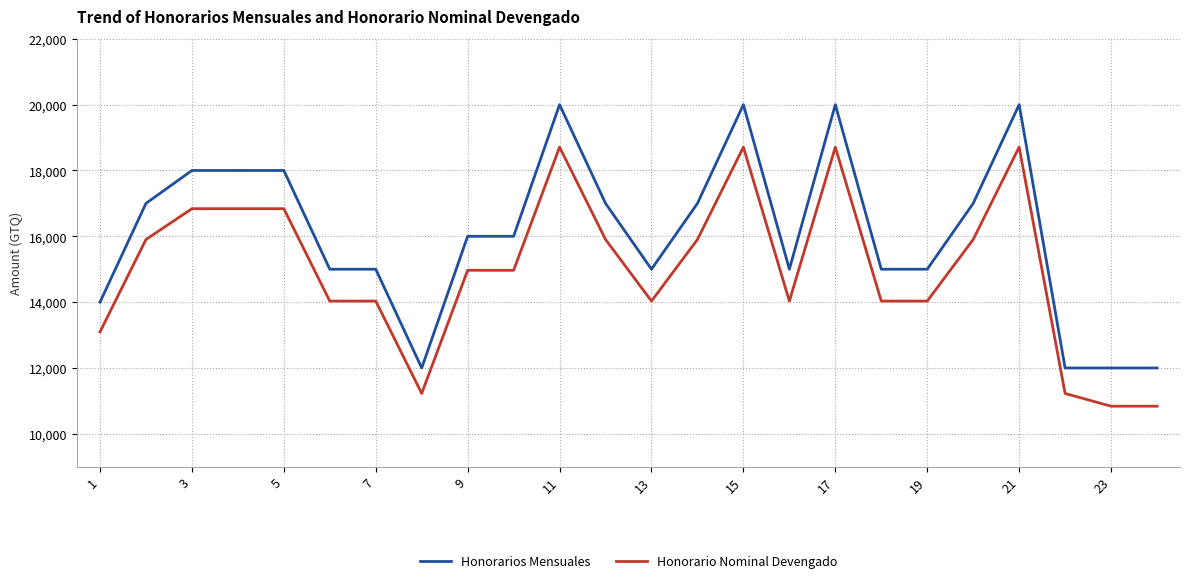

Which series has the largest total across all categories?

Honorarios Mensuales